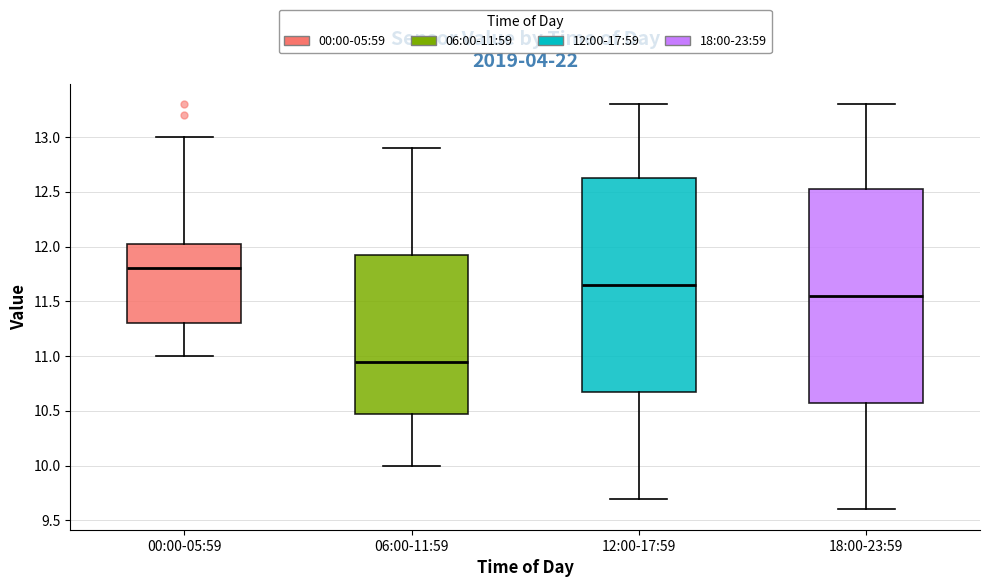

Which box's median line is the highest?

00:00-05:59